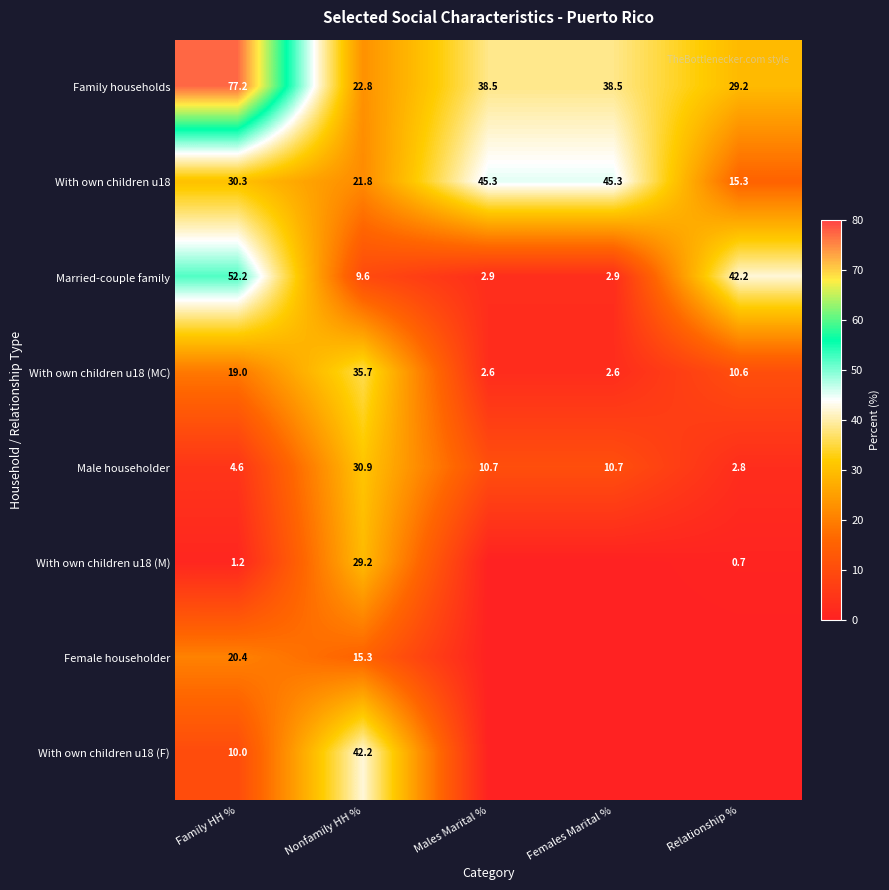

What is the sum of the Male householder values at Males Marital % and Females Marital %?

21.4